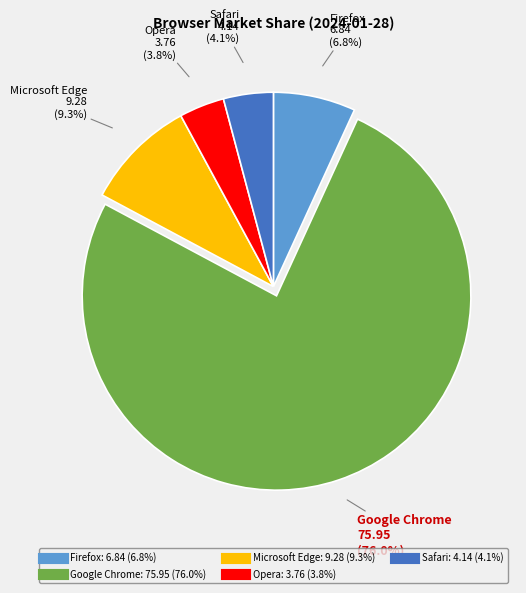

Is there a majority slice in this chart?

Yes